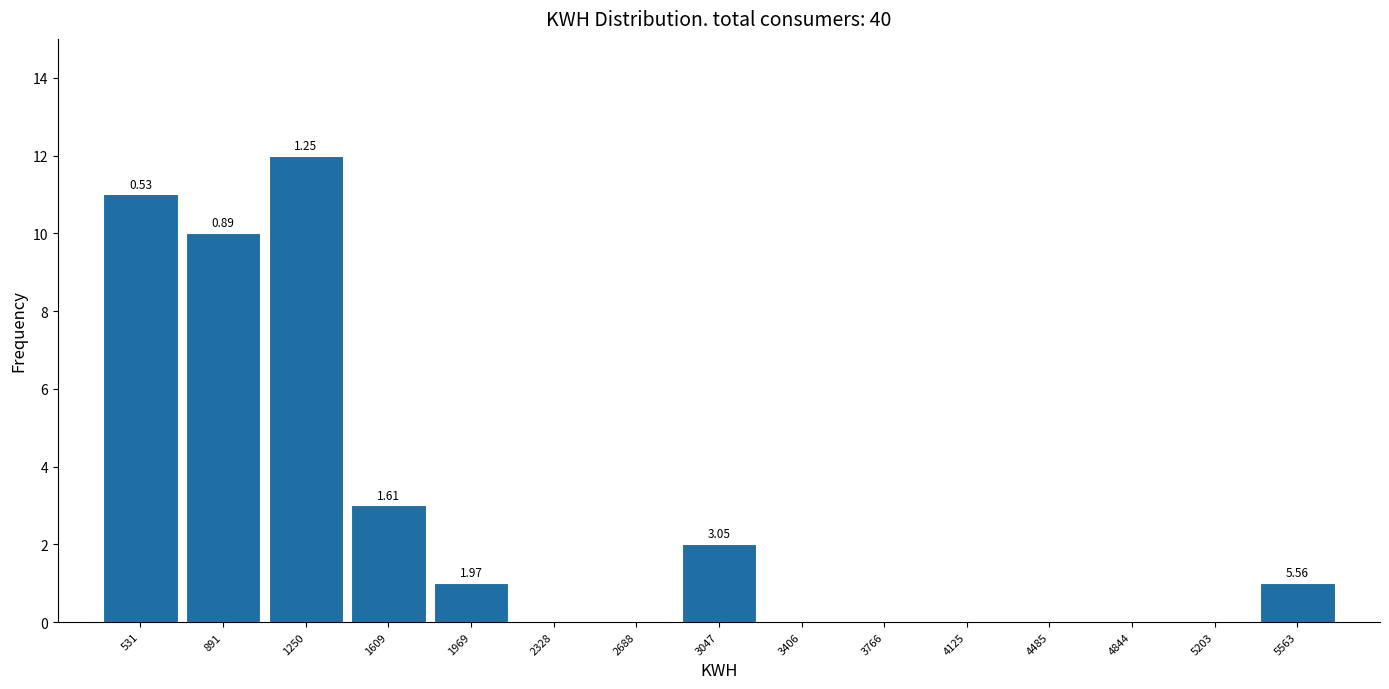

Over which range of the x-axis is the bar tallest?

1050 to 1450